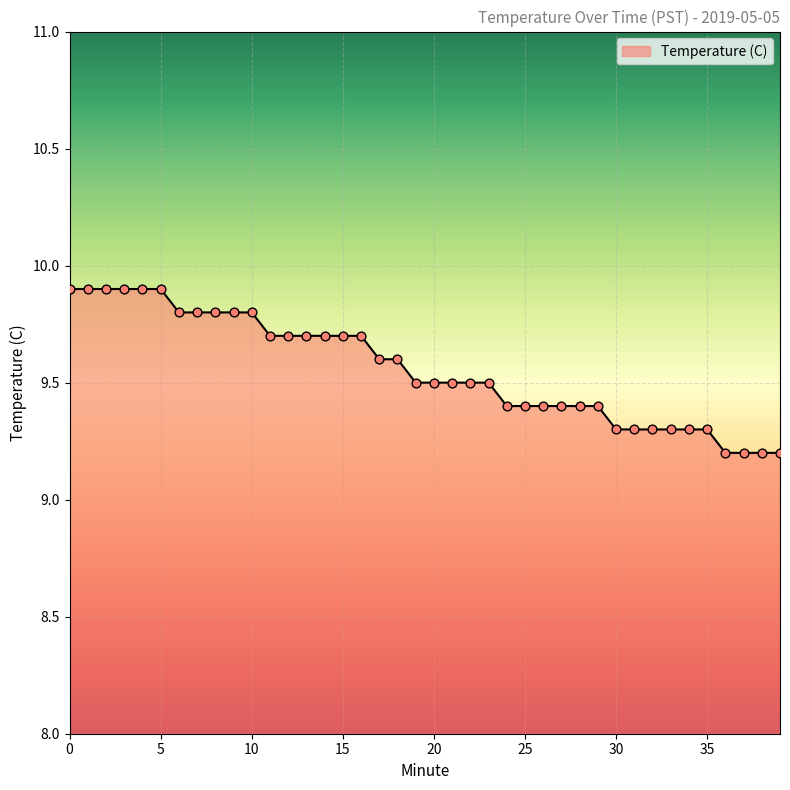

What is the greatest value displayed?

9.9